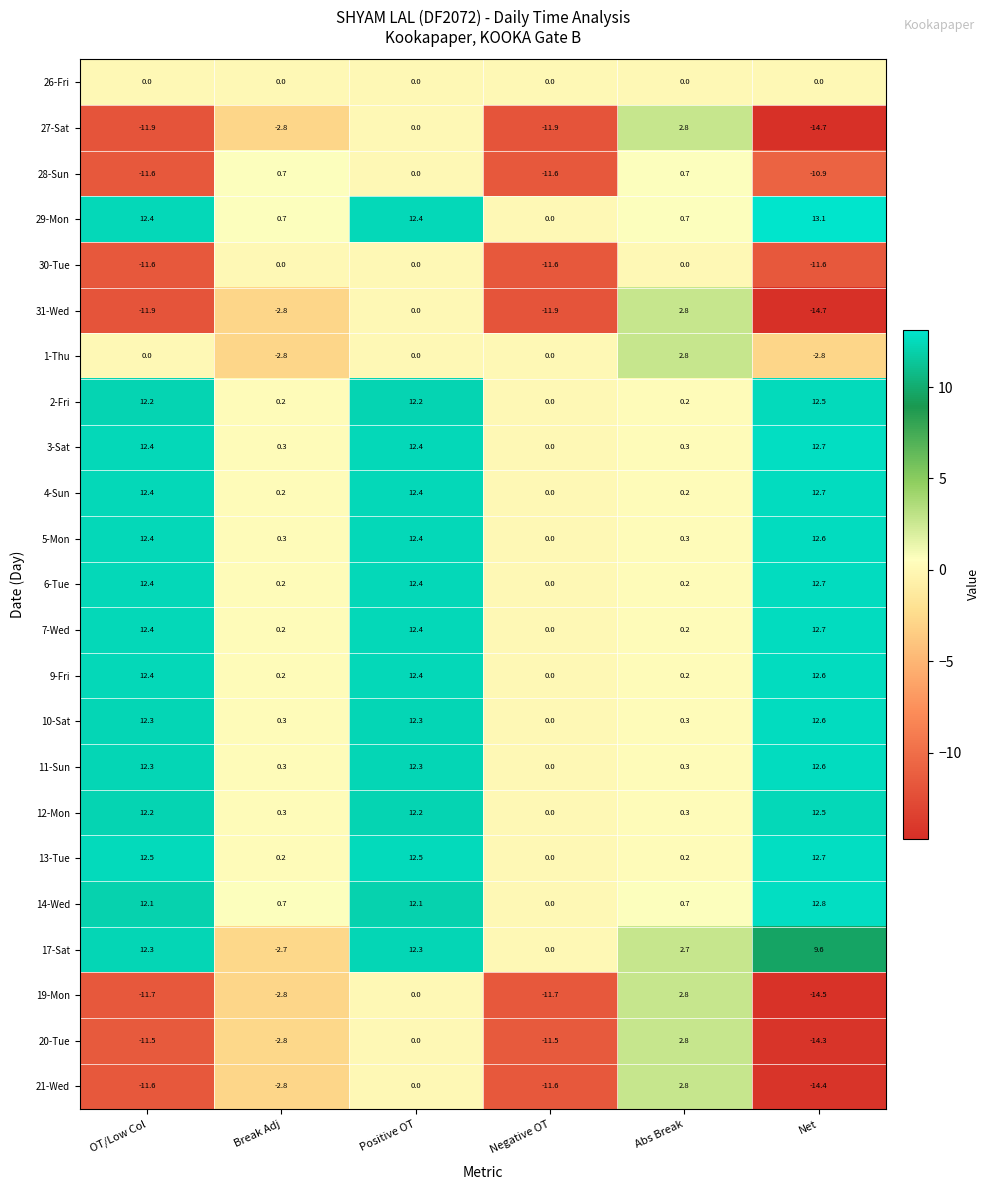

What is the difference between the highest and lowest values at Negative OT?

11.9